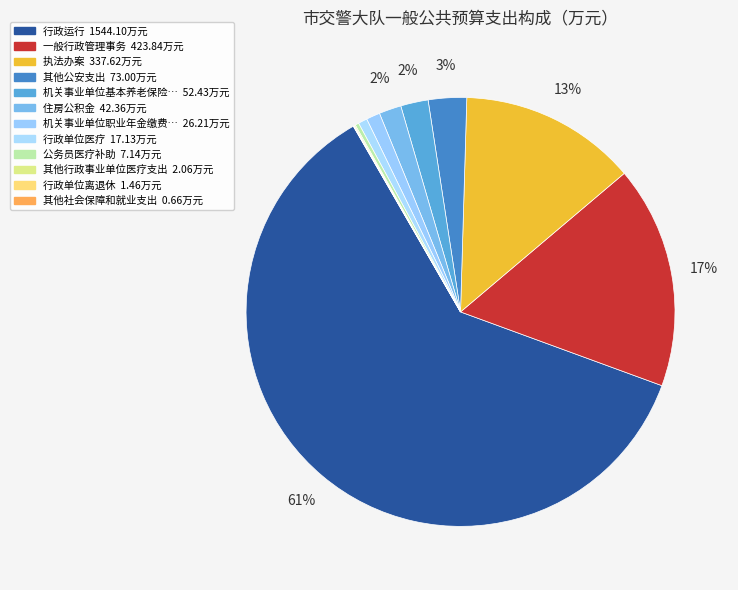

Is there a majority slice in this chart?

Yes